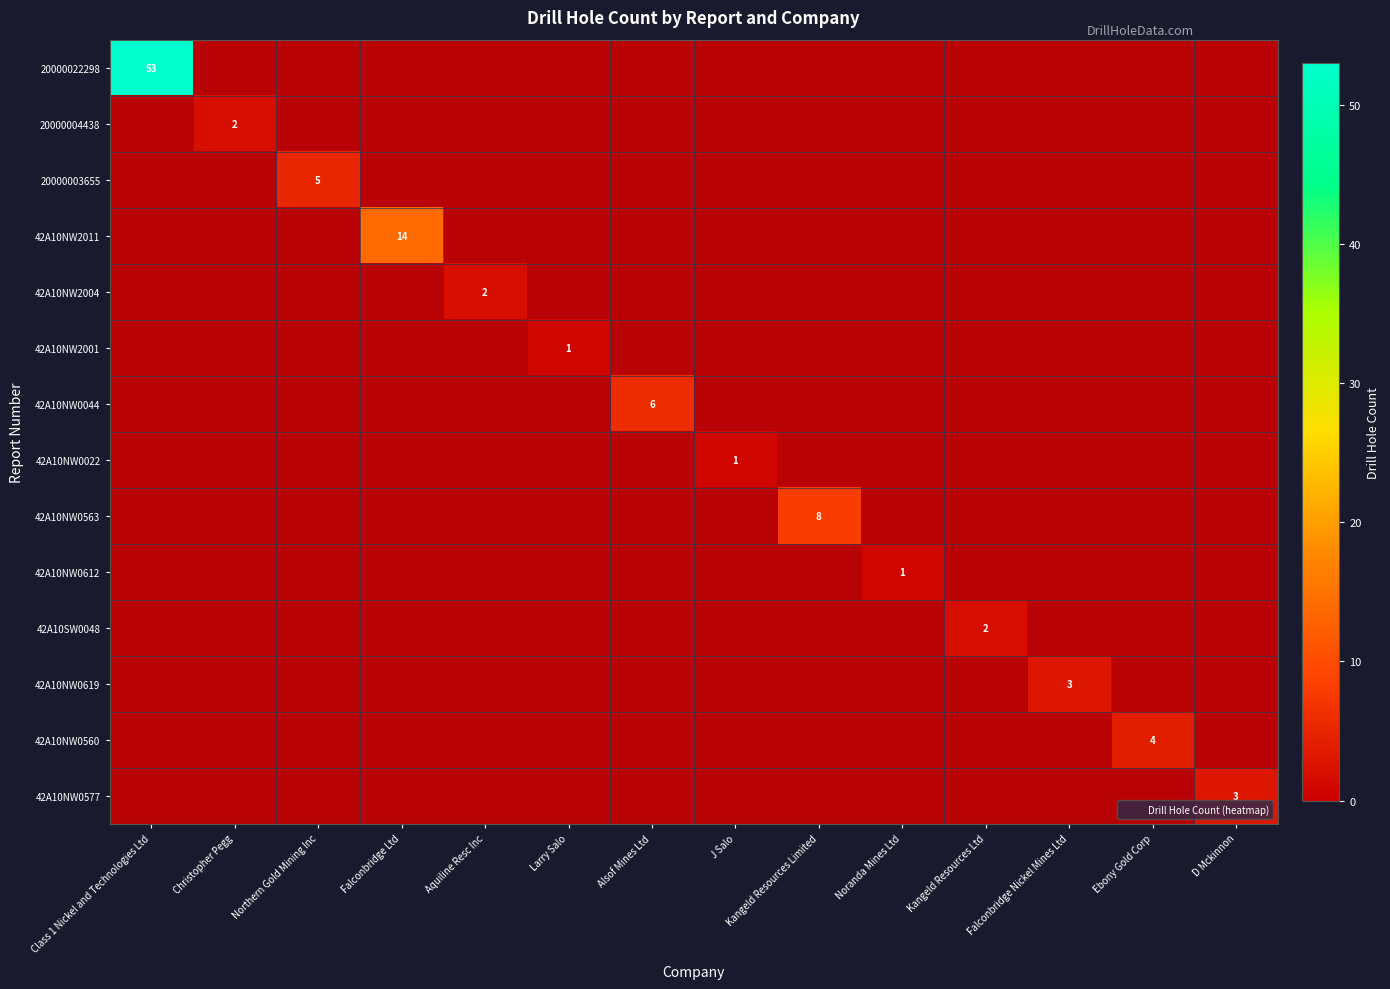

What is the difference between the maximum and minimum values?

52